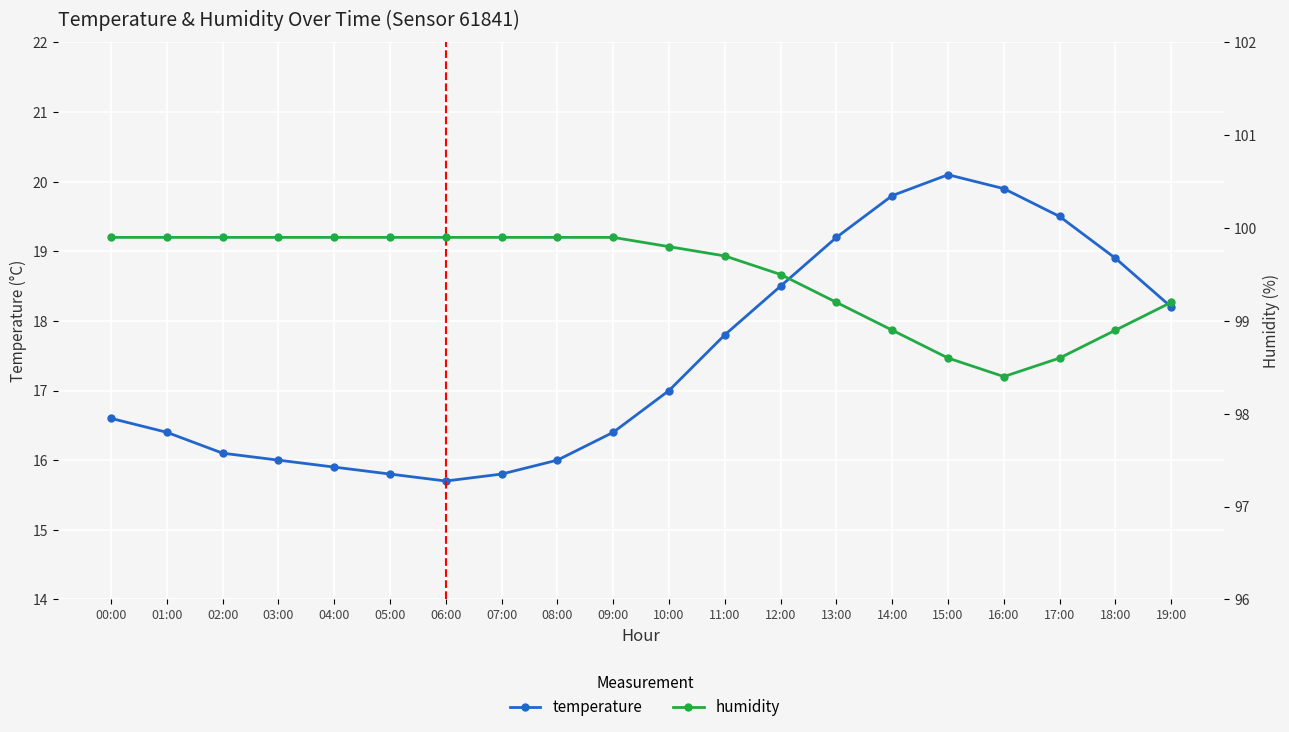

Where is the first local minimum for humidity?

16:00